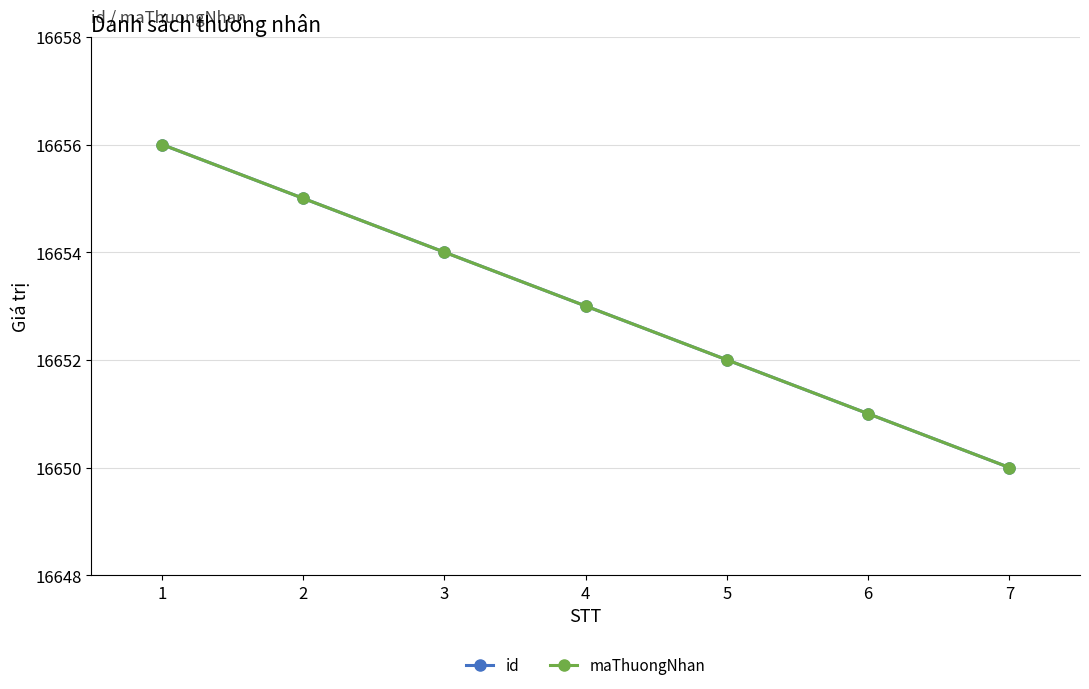

Which series has the largest range (max minus min)?

id